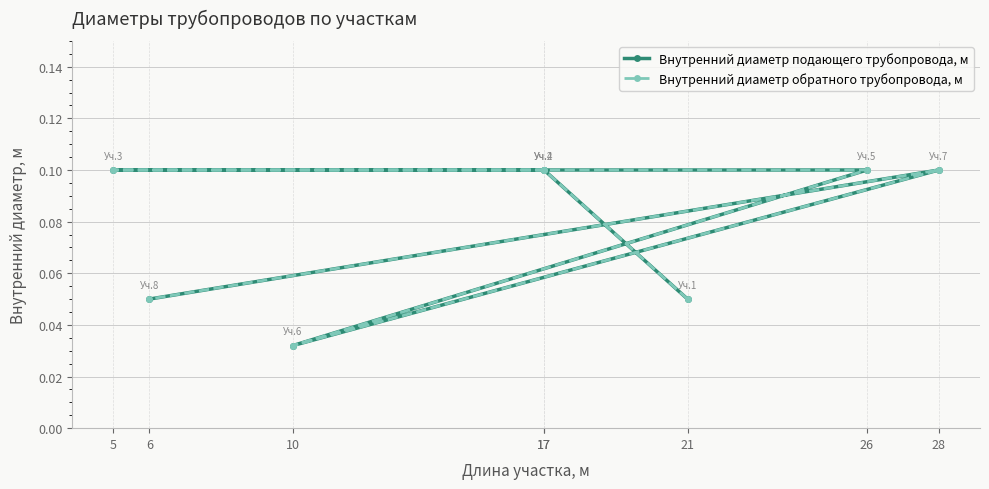

Between 10 and 6, which series saw the biggest shift?

Внутренний диаметр подающего трубопровода, м